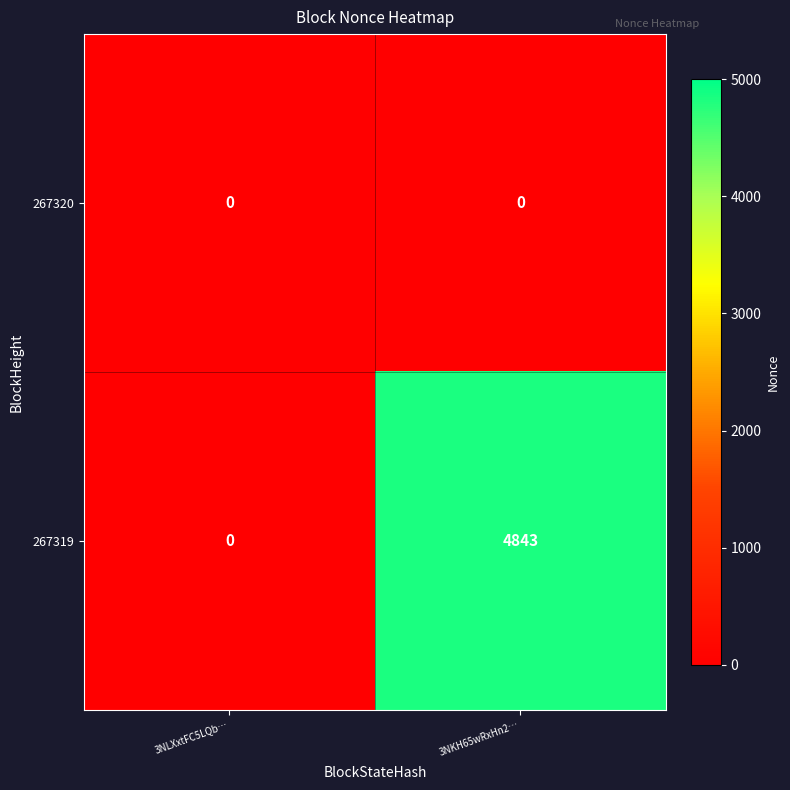

What is the maximum value for 267319?

4843